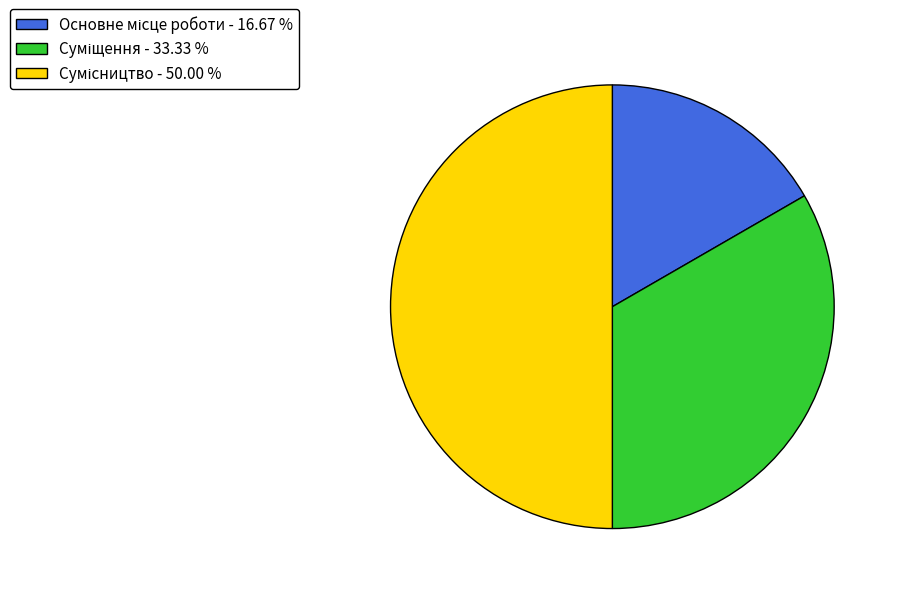

Do Суміщення and Сумісництво together represent more than half of the pie?

Yes